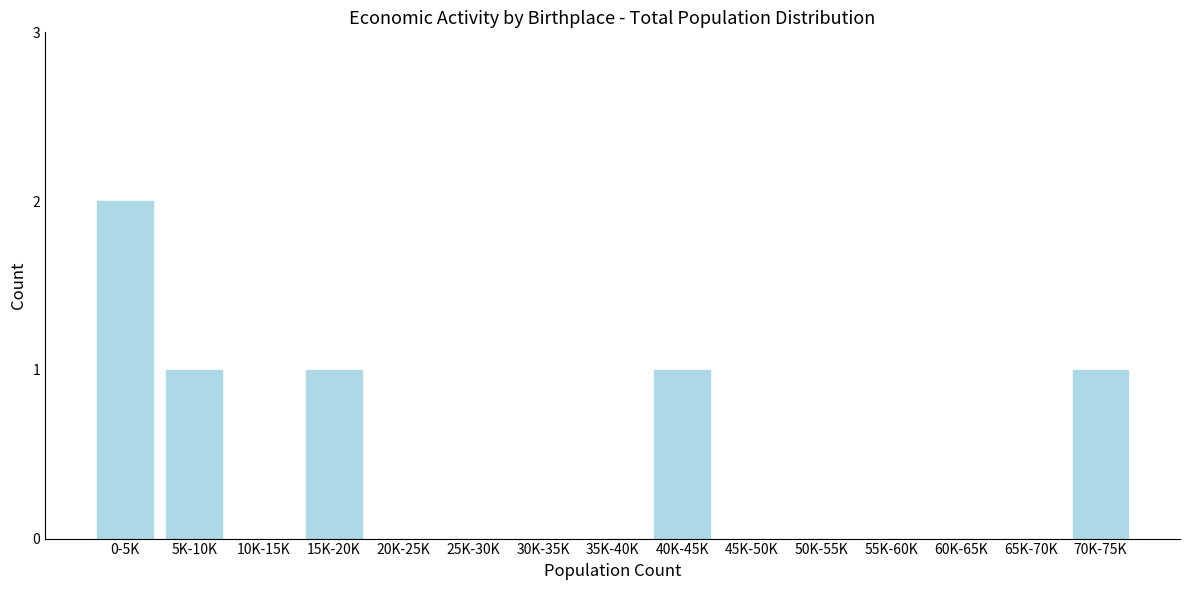

Reading left to right, extract all data points from this chart.

0-5K=2	5K-10K=1	10K-15K=0	15K-20K=1	20K-25K=0	25K-30K=0	30K-35K=0	35K-40K=0	40K-45K=1	45K-50K=0	50K-55K=0	55K-60K=0	60K-65K=0	65K-70K=0	70K-75K=1